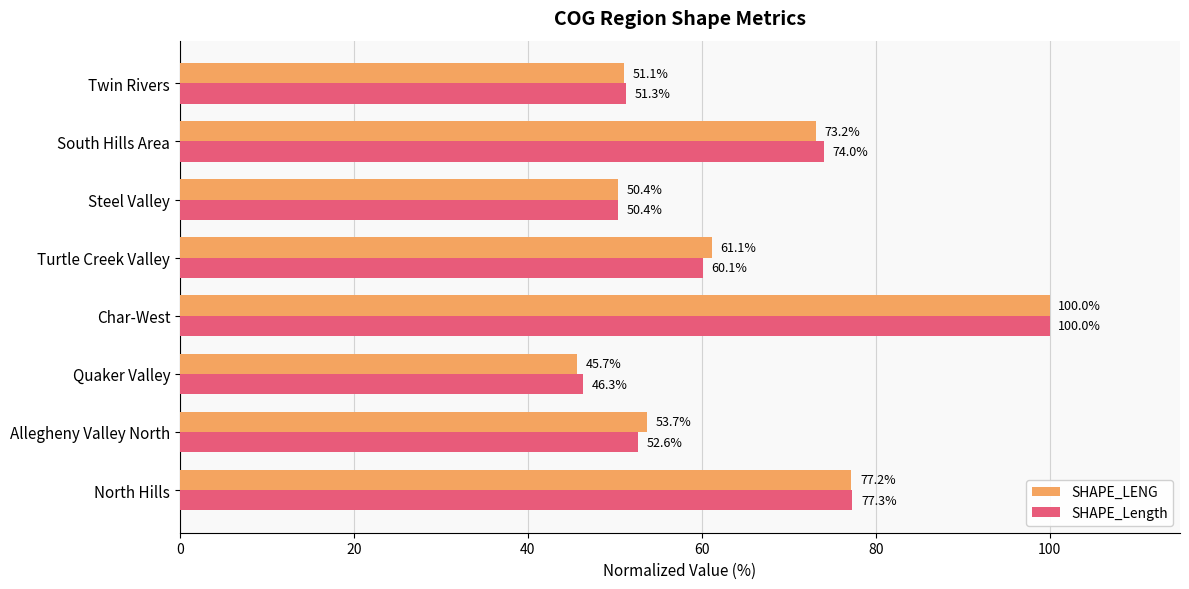

At which category does the chart reach its peak across all series?

Char-West